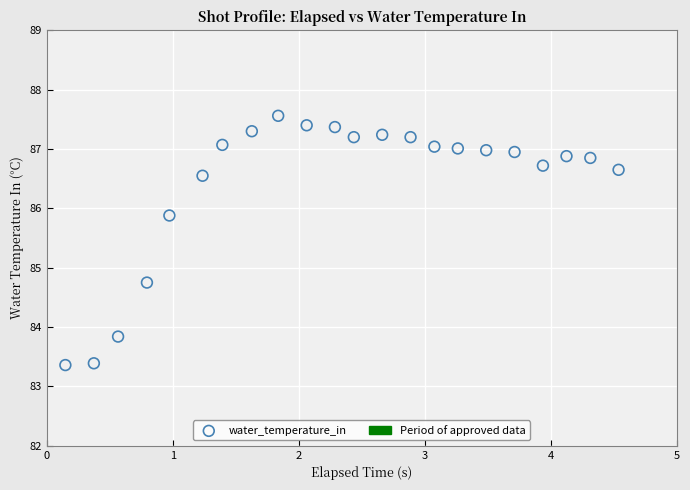

What is the range of Y values (max minus min)?

4.2